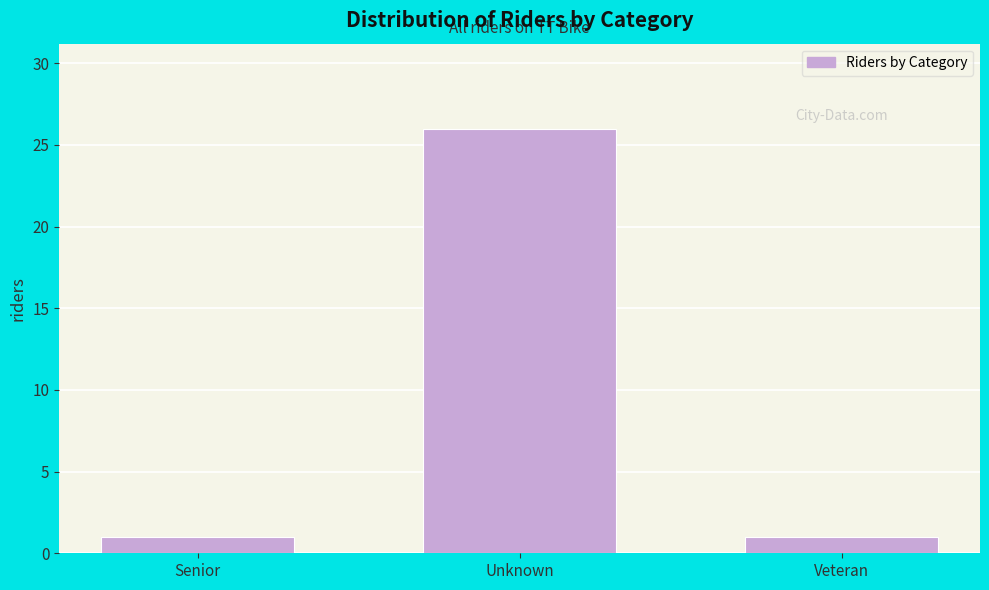

Reading left to right, transcribe all the data shown in this chart.

Senior=1	Unknown=26	Veteran=1